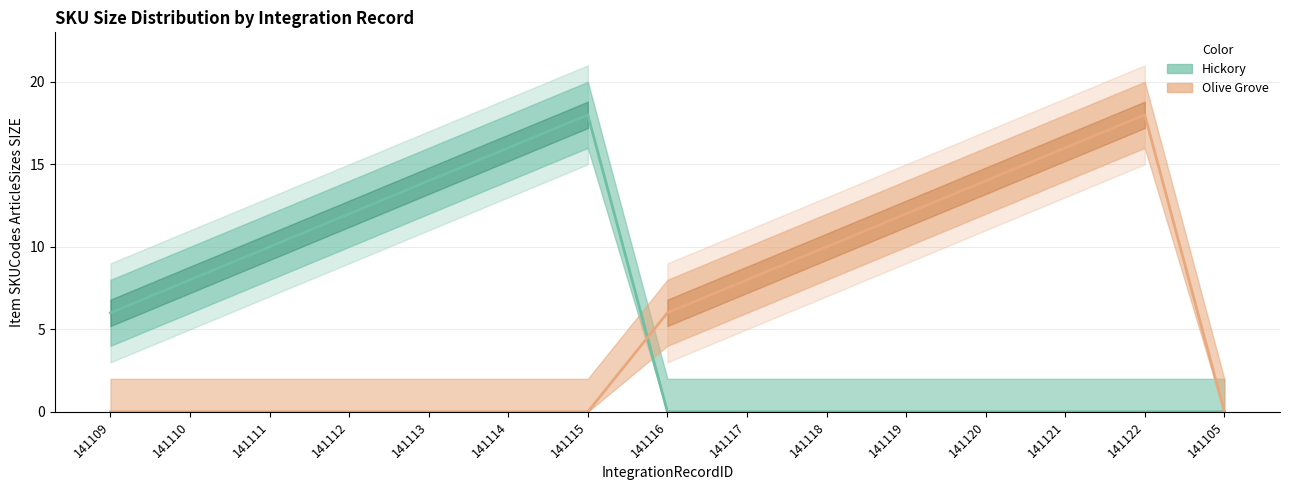

True or false: Olive Grove has more than 1 interior local peaks.

False